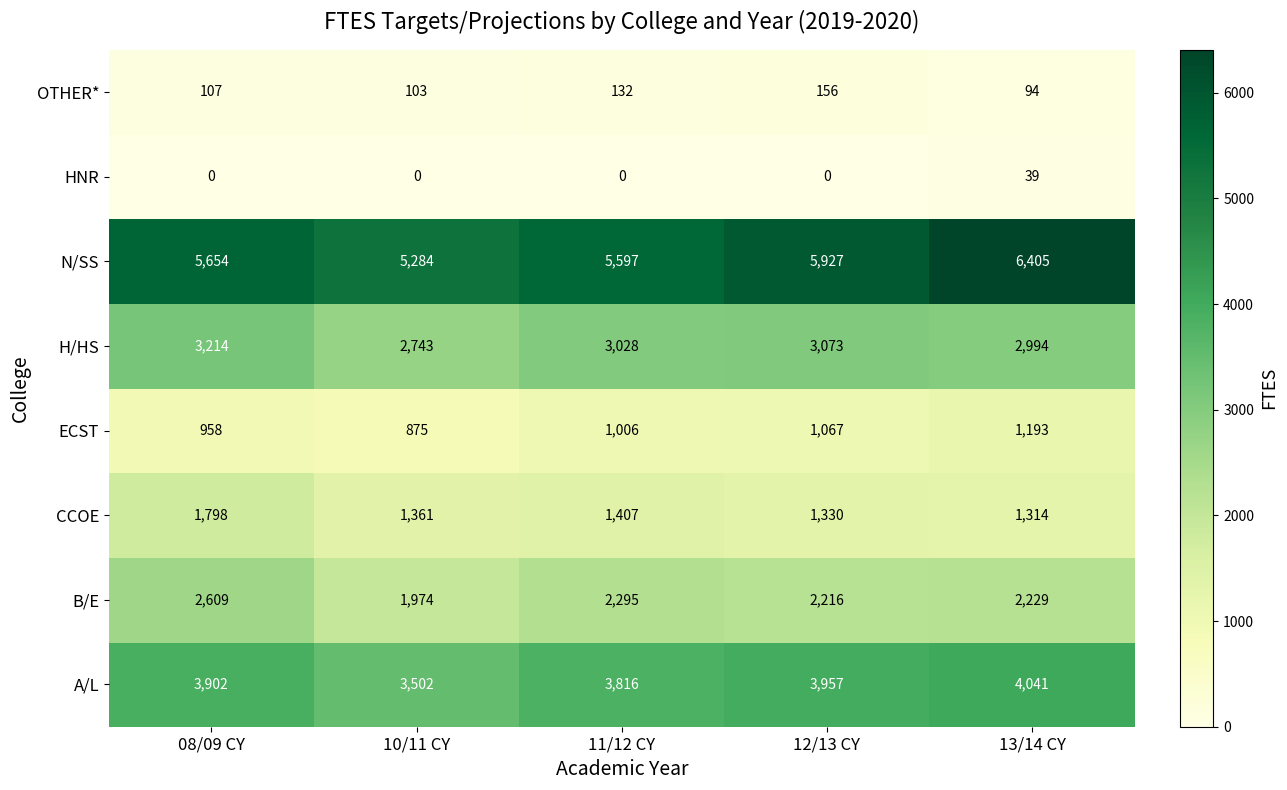

List the series in order of their peak value, lowest first.

HNR, OTHER*, ECST, CCOE, B/E, H/HS, A/L, N/SS